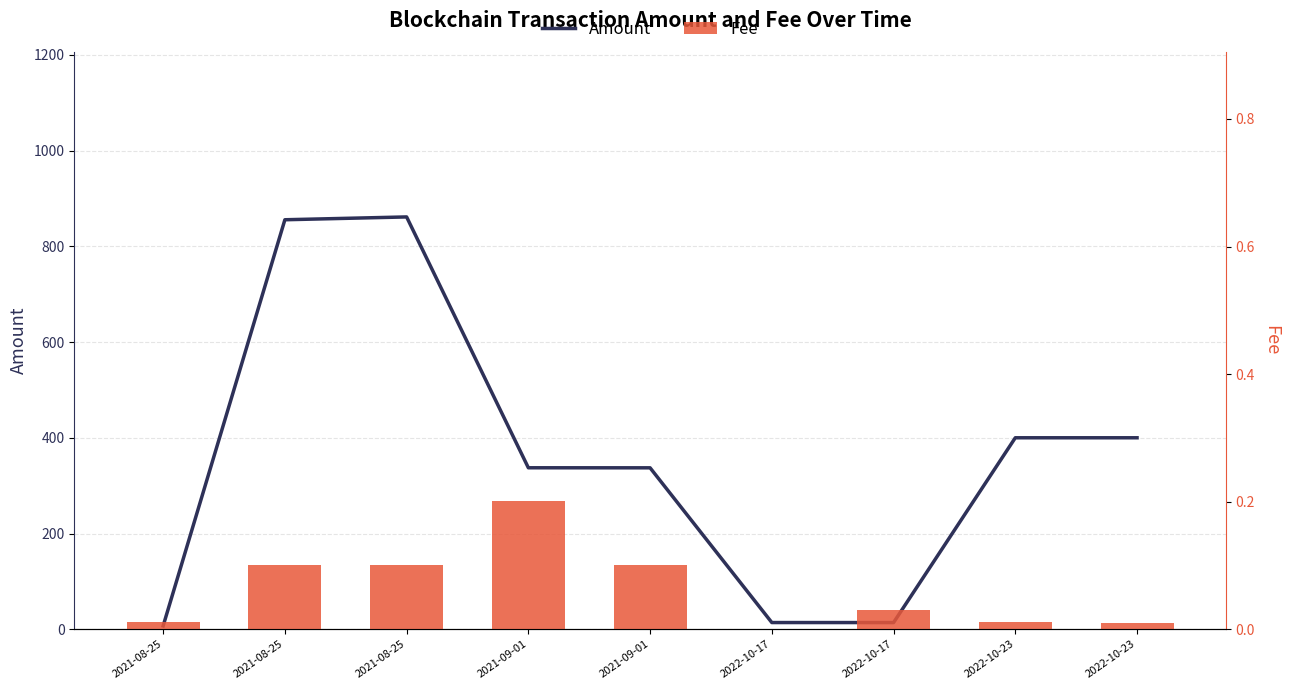

Which label corresponds to the smallest value in the chart?

2022-10-17